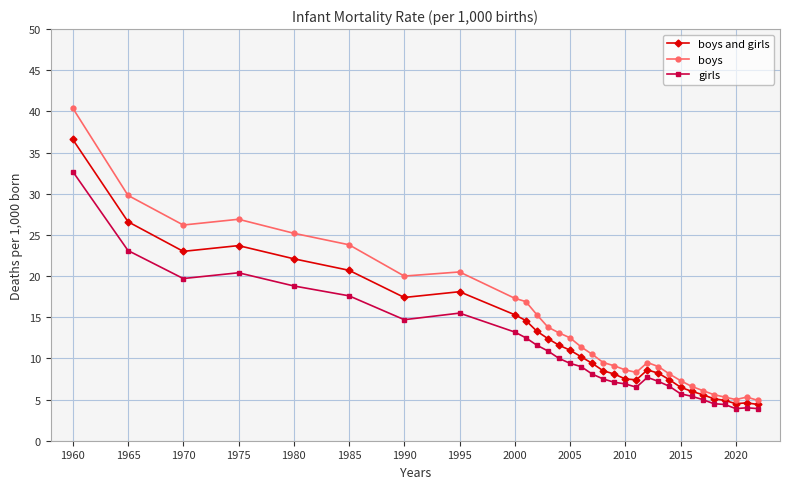

What is the difference between the second highest and minimum values in the boys series?

24.9